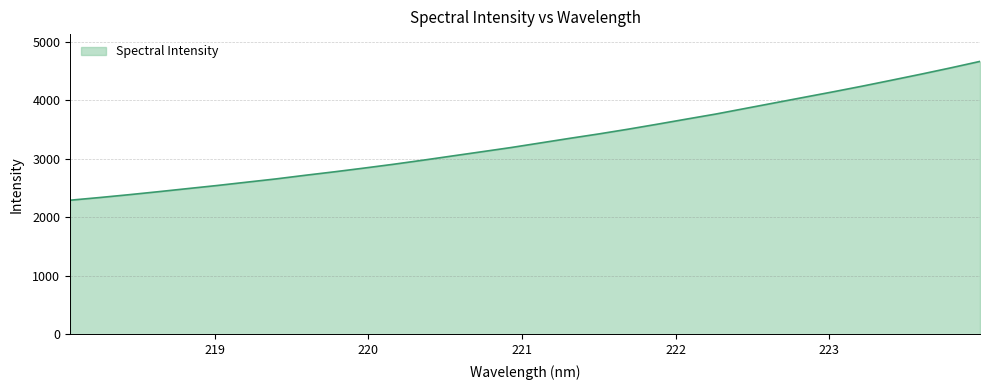

What is the smallest value displayed?

2290.0